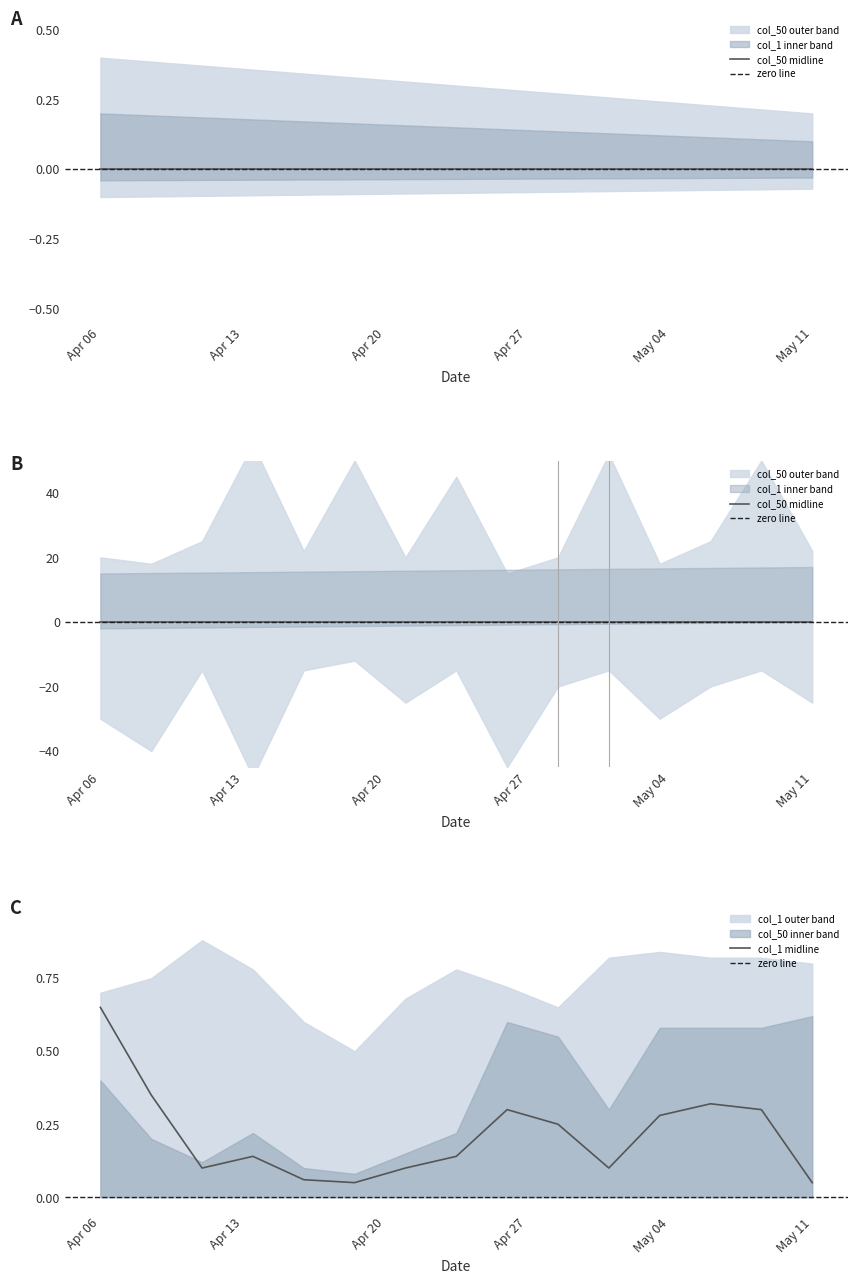

The value of col_1 midline at May 11 is 0.0. True or false?

False